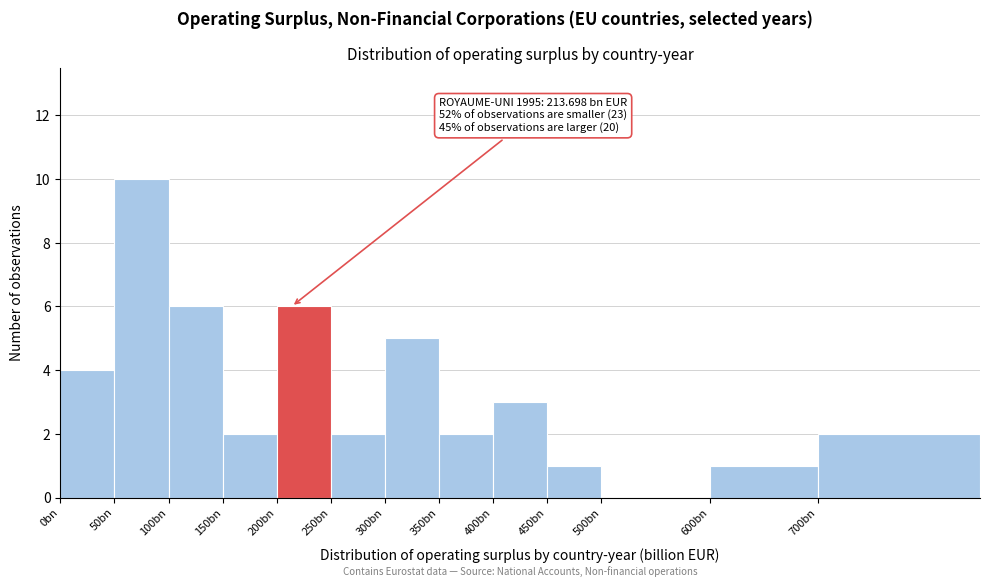

Reading left to right, transcribe all the data shown in this chart.

0bn=4	50bn=10	100bn=6	150bn=2	200bn=6	250bn=2	300bn=5	350bn=2	400bn=3	450bn=1	500bn=0	600bn=1	700bn=2